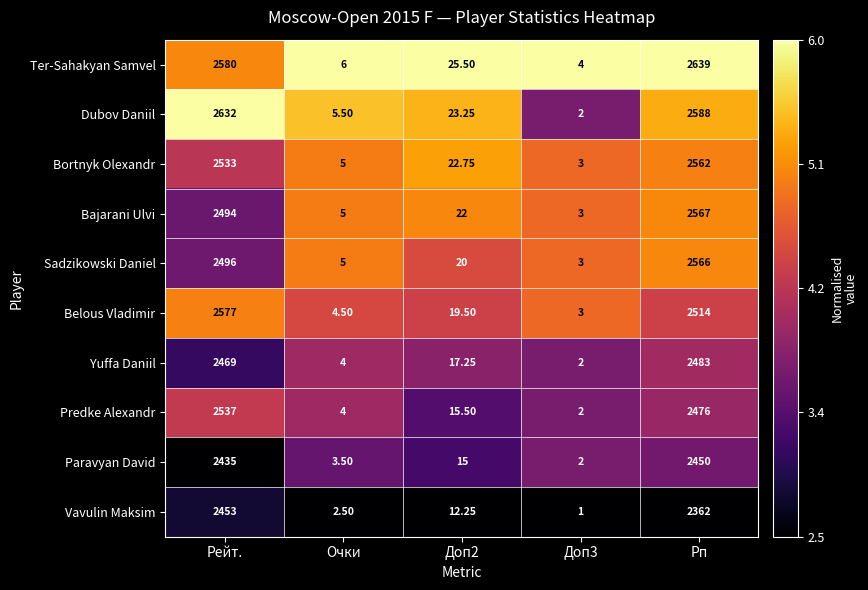

At which label does Yuffa Daniil reach its peak?

Рп